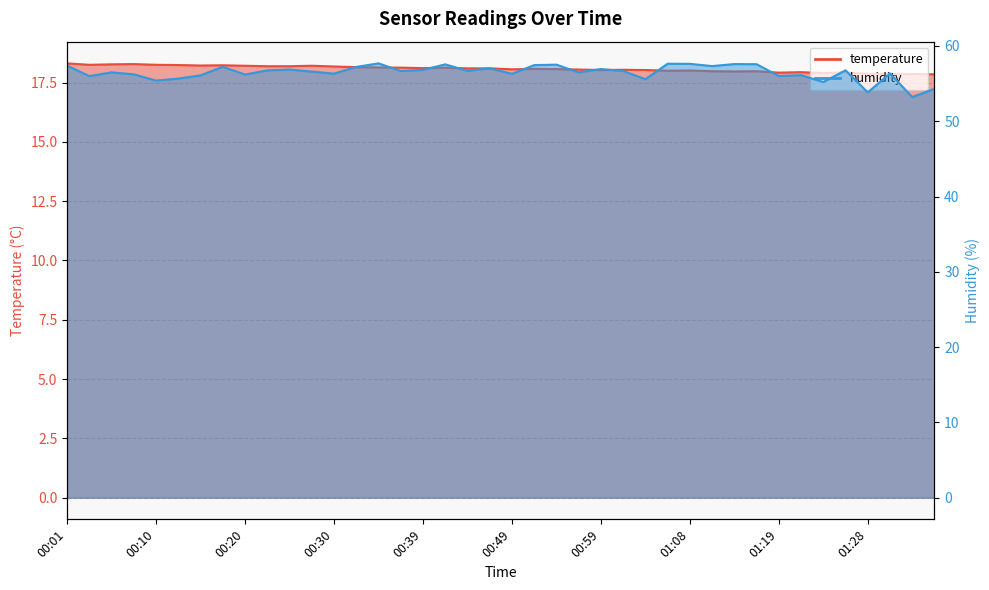

How many interior local valleys does the temperature series have?

9